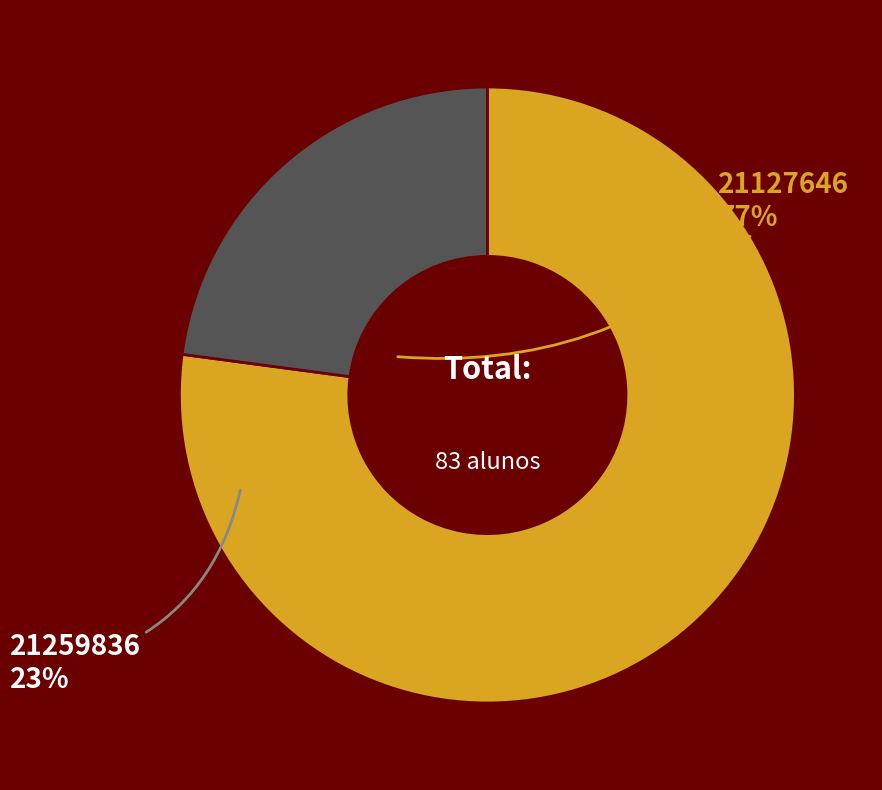

What is the smallest slice in the pie chart?

21259836